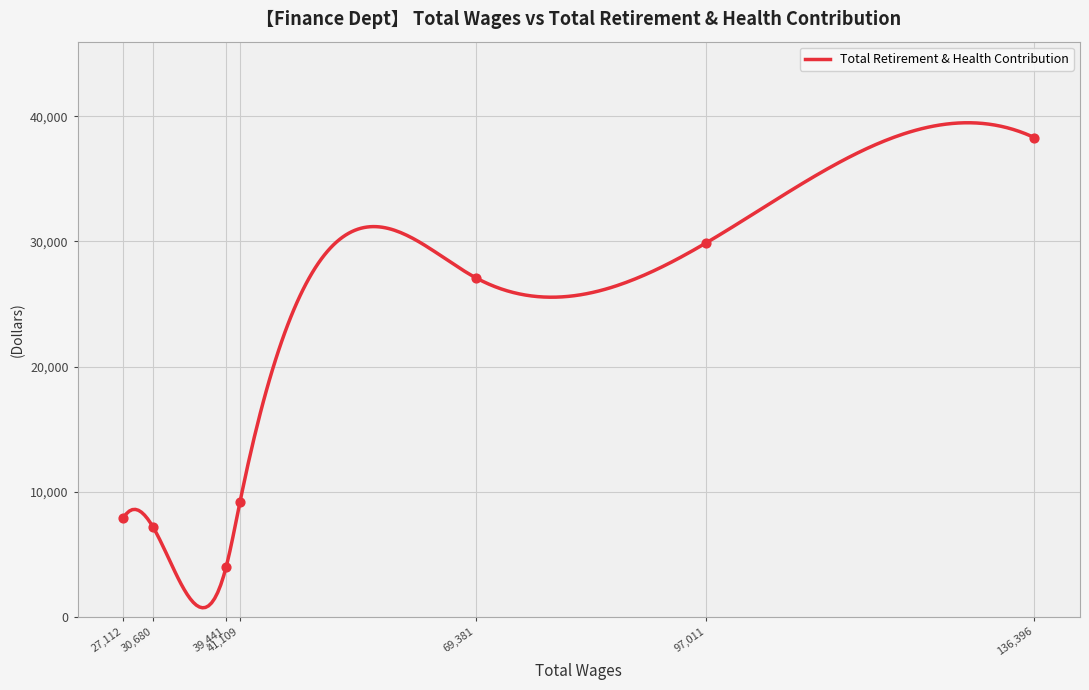

Approximately how many times larger is the value at 69381 compared to 136396?

0.7